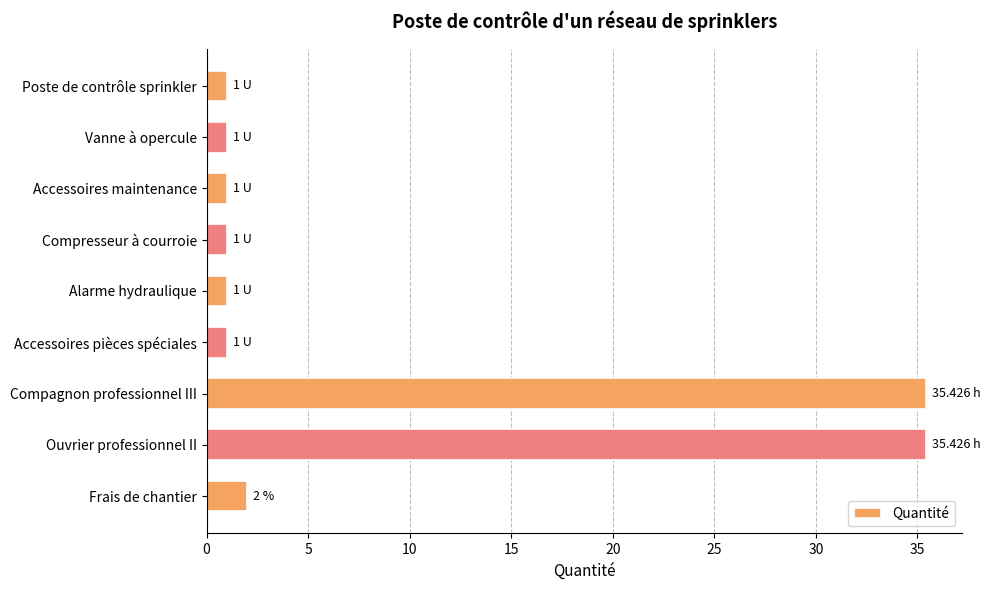

What is the average value?

8.8